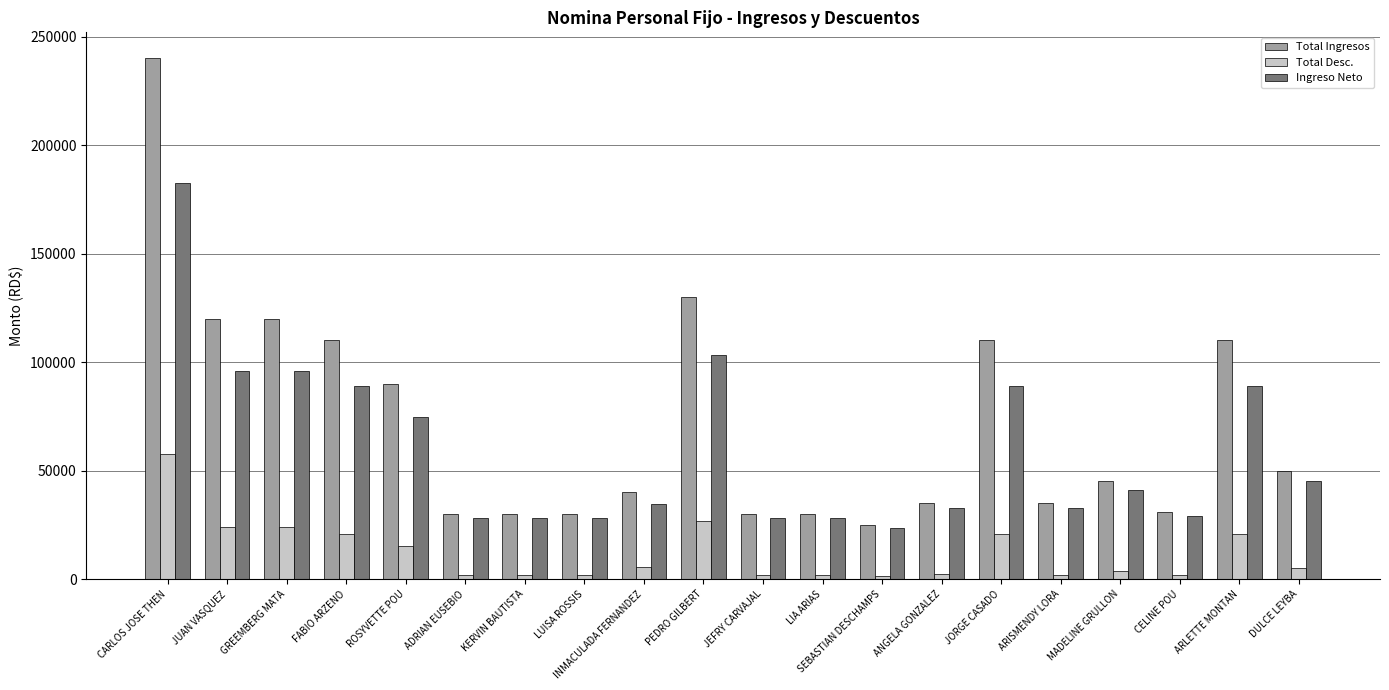

At which label does Total Desc. reach its peak?

CARLOS JOSE THEN